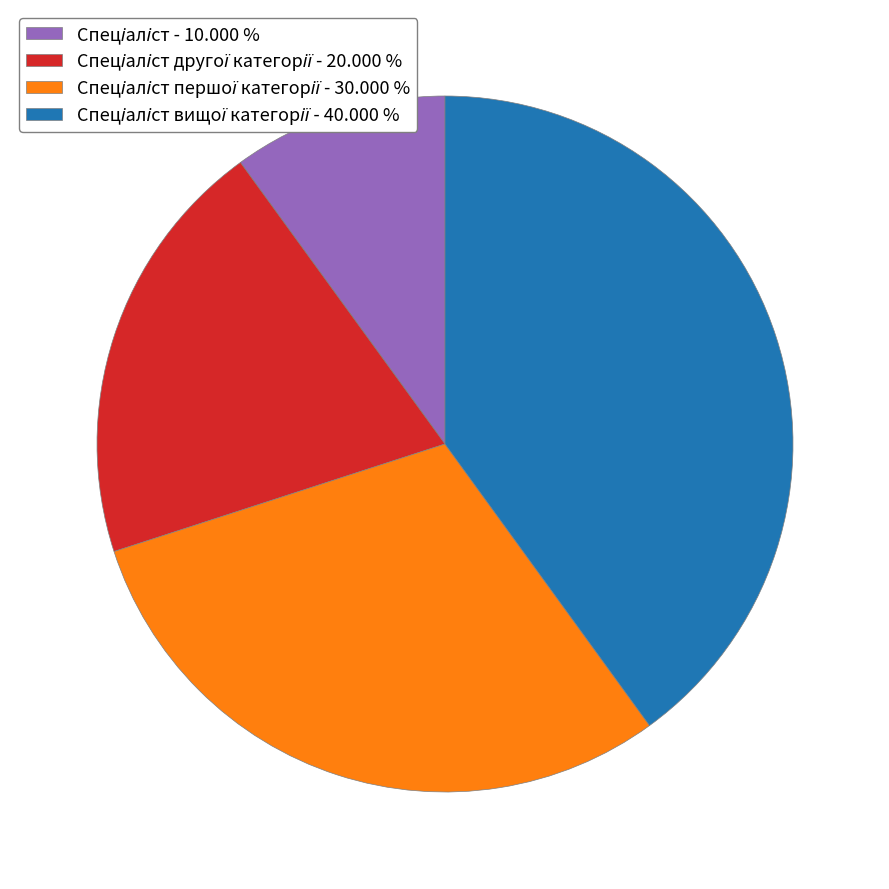

Is there any slice that represents more than half of the pie?

No